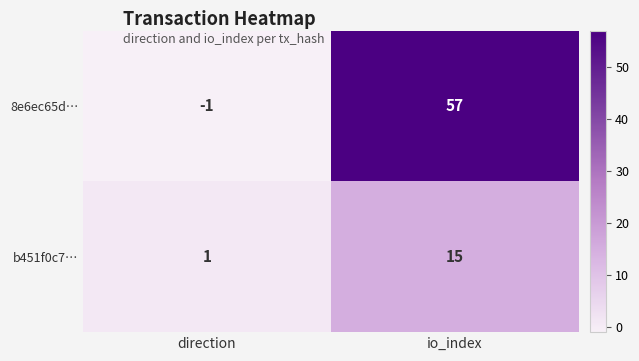

Reading right to left, list all the values displayed in this chart.

8e6ec65d…: io_index=57	direction=-1
b451f0c7…: io_index=15	direction=1